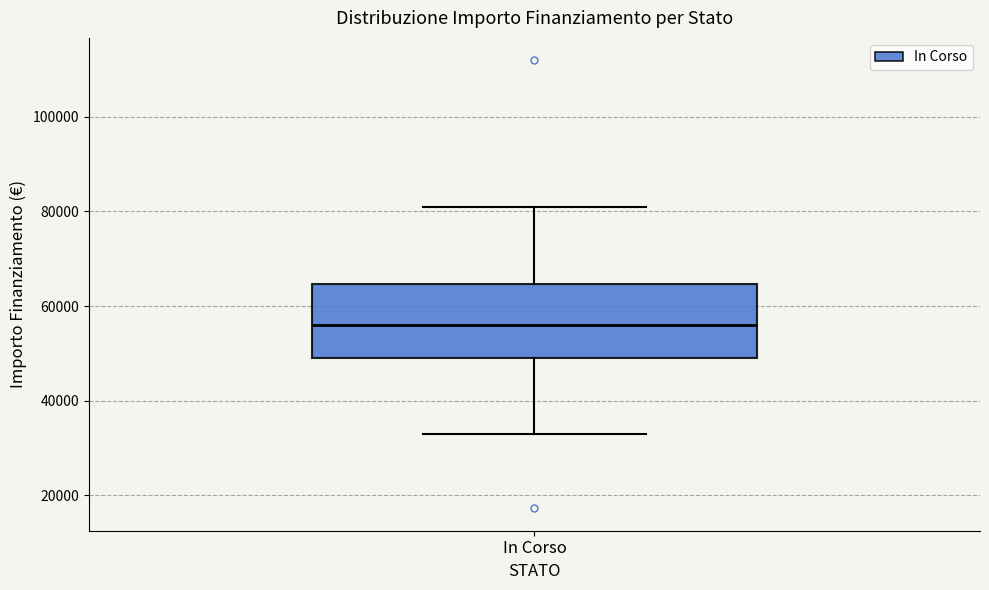

Transcribe this box plot: give where the median line is, the range the box spans, and where the two whiskers end, as read against the y-axis. The values are not printed on the chart, so give them approximately, as read against the axis.

median 56000, box 50000 to 64000, whiskers 32000 to 80000